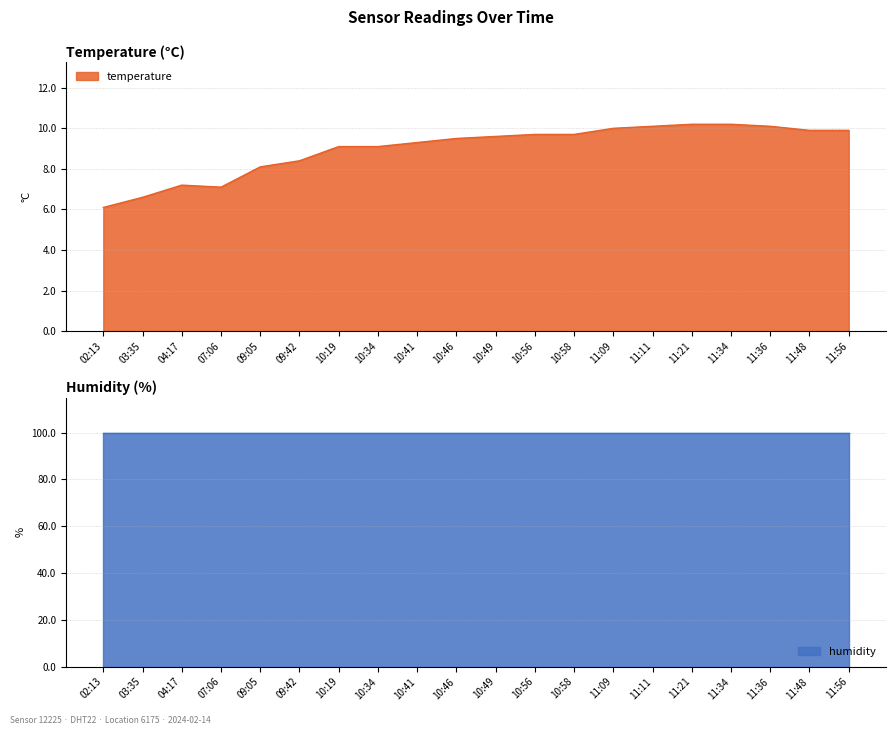

The value of temperature at 02:13 is 2.9. True or false?

False